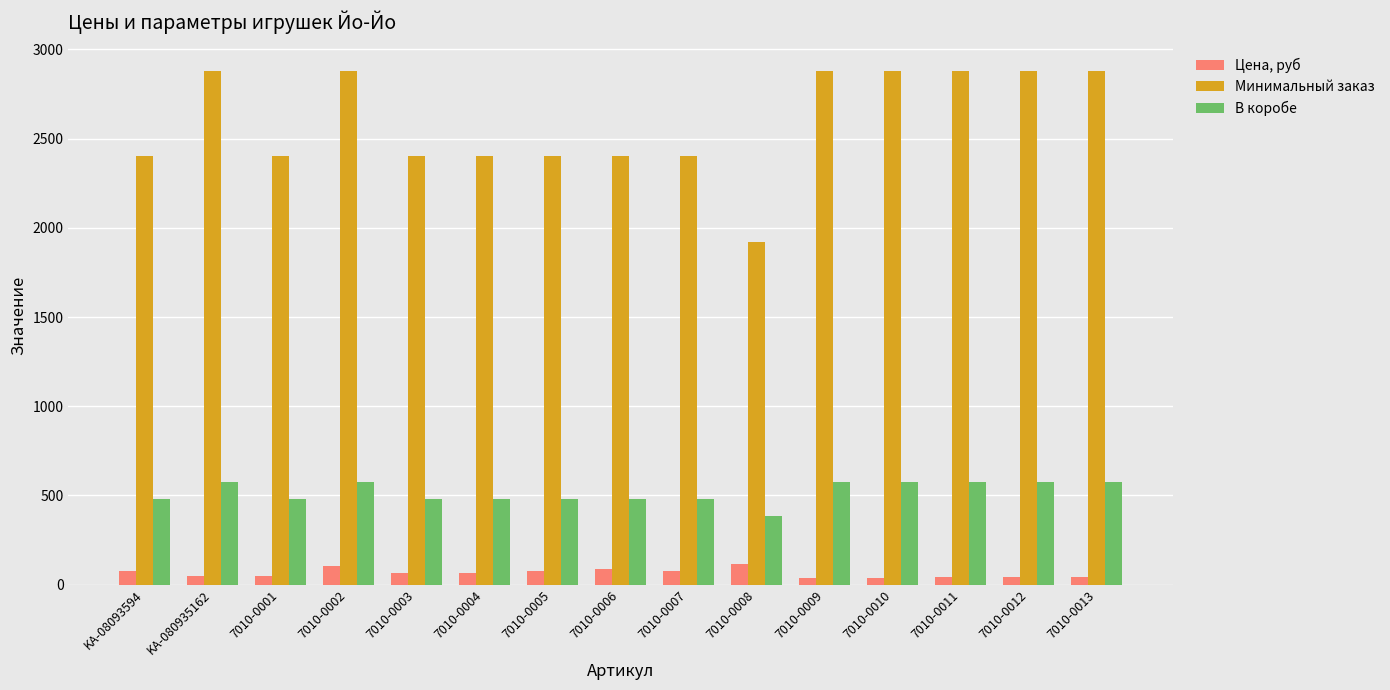

What is the greatest value displayed?

2880.0